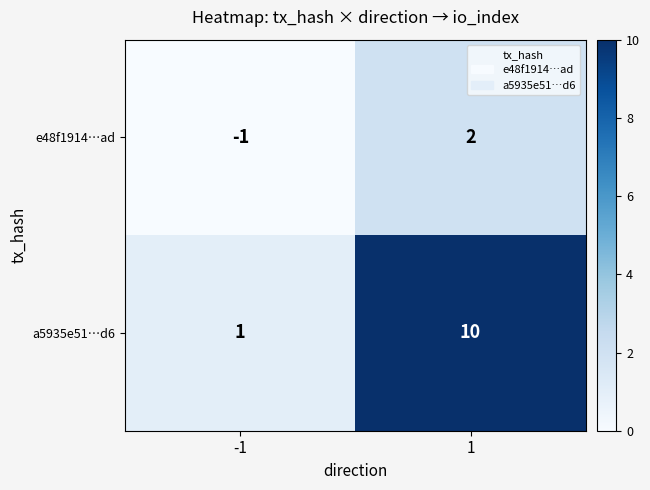

Reading right to left, extract all data points from this chart.

e48f1914…ad: 1=2	-1=-1
a5935e51…d6: 1=10	-1=1